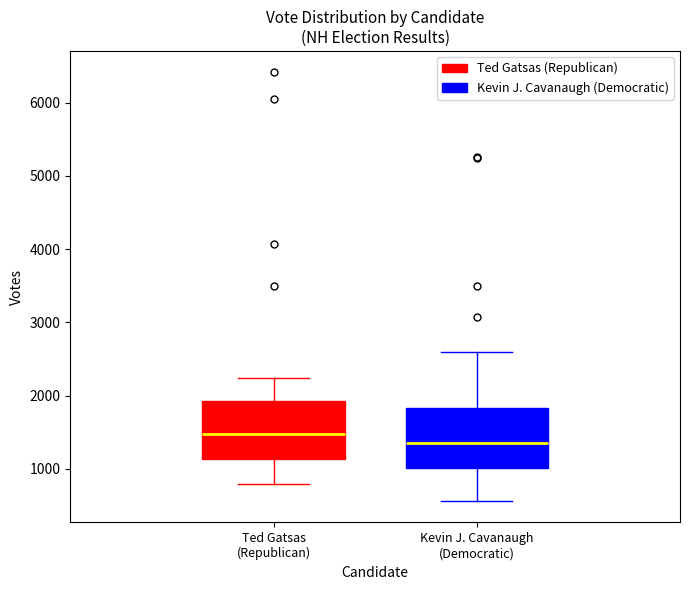

Where is the upper edge of the box for Ted Gatsas (Republican) on the y-axis? The values are not printed on the chart, so give them approximately, as read against the axis.

1900